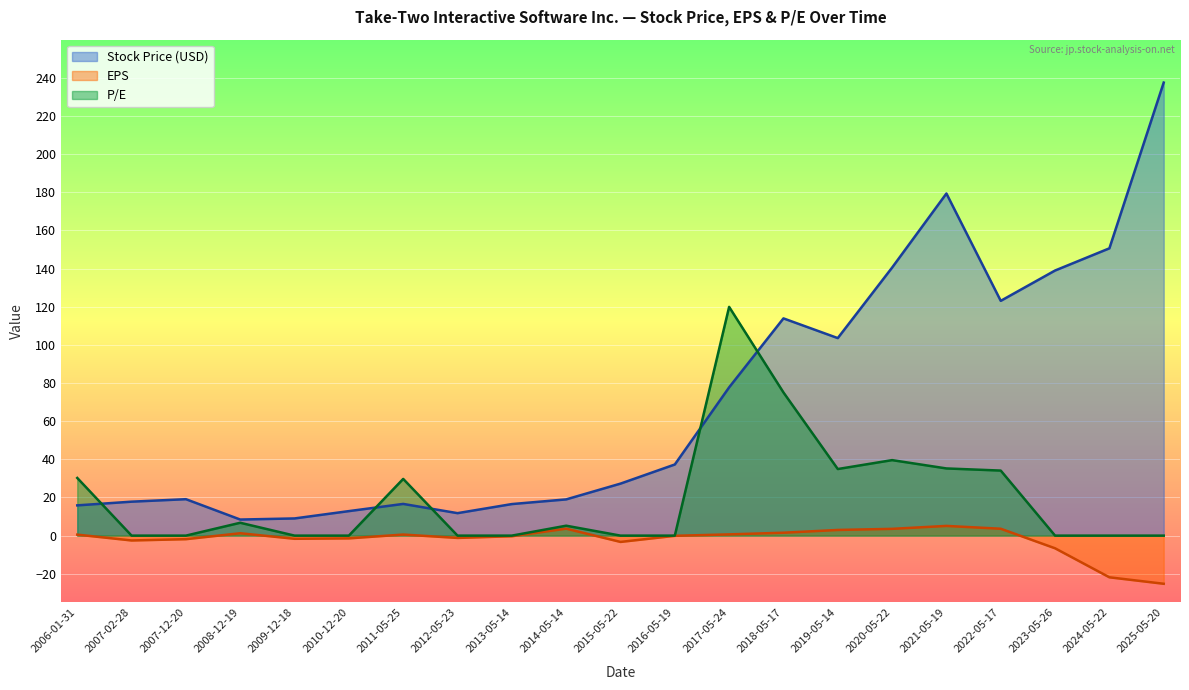

True or false: EPS and Stock Price (USD) cross at least once.

False